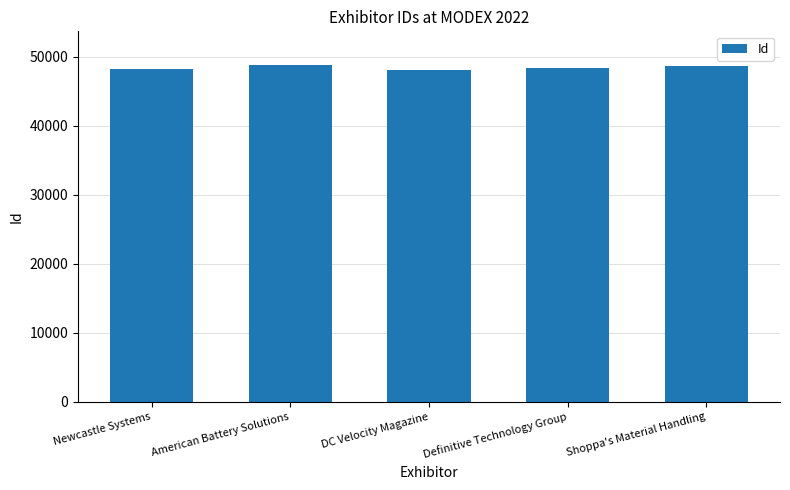

What is the difference between the maximum and minimum values?

736